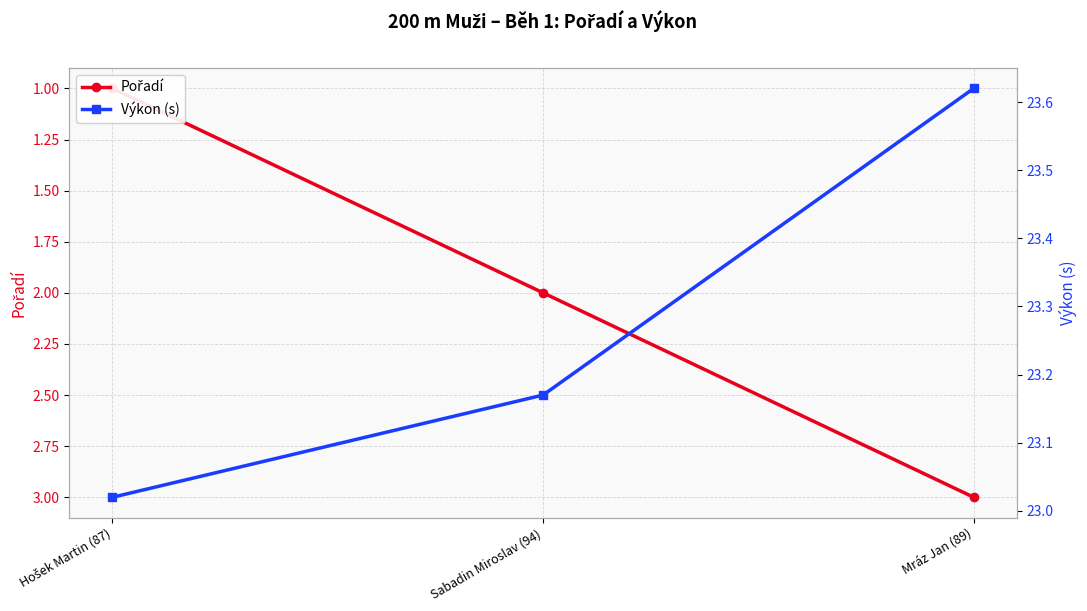

Where is Výkon (s) nearest to the value 23?

Hošek Martin (87)